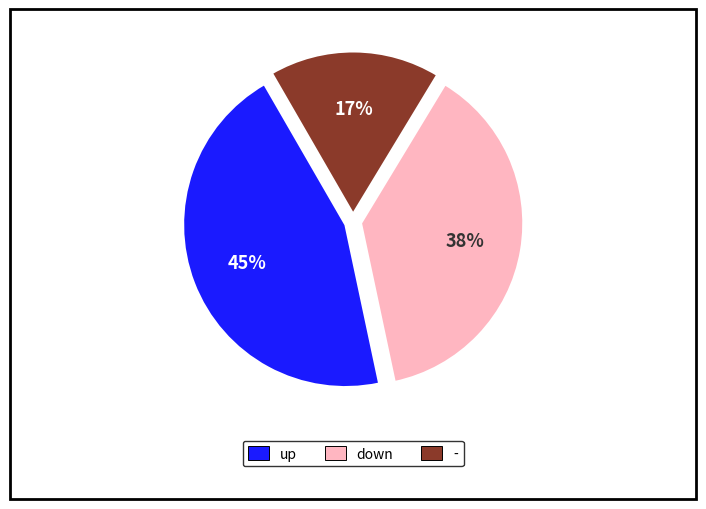

Count the number of slices in the pie.

3